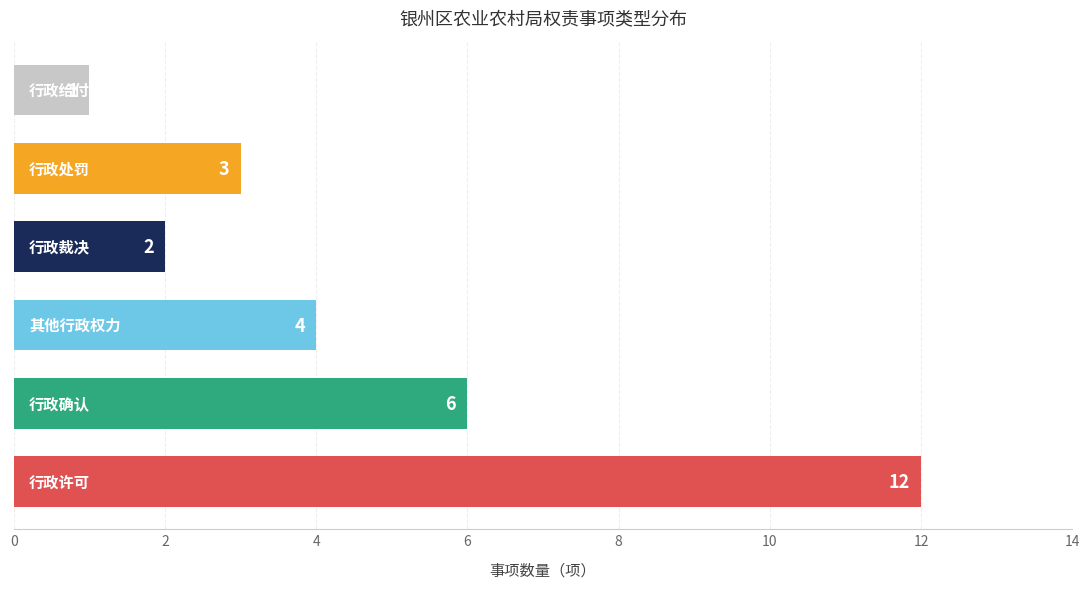

What is the value of the 1st bar from the left?

12